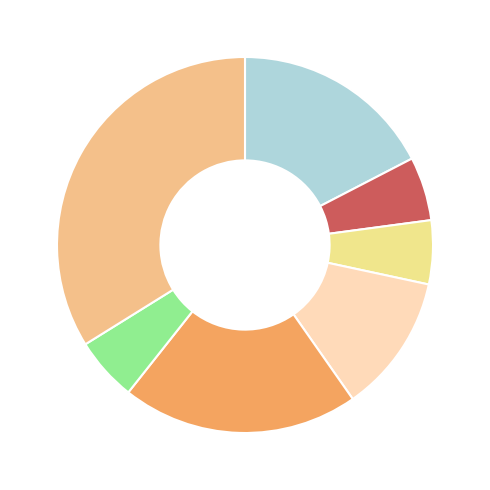

How many slices are in this pie chart?

7